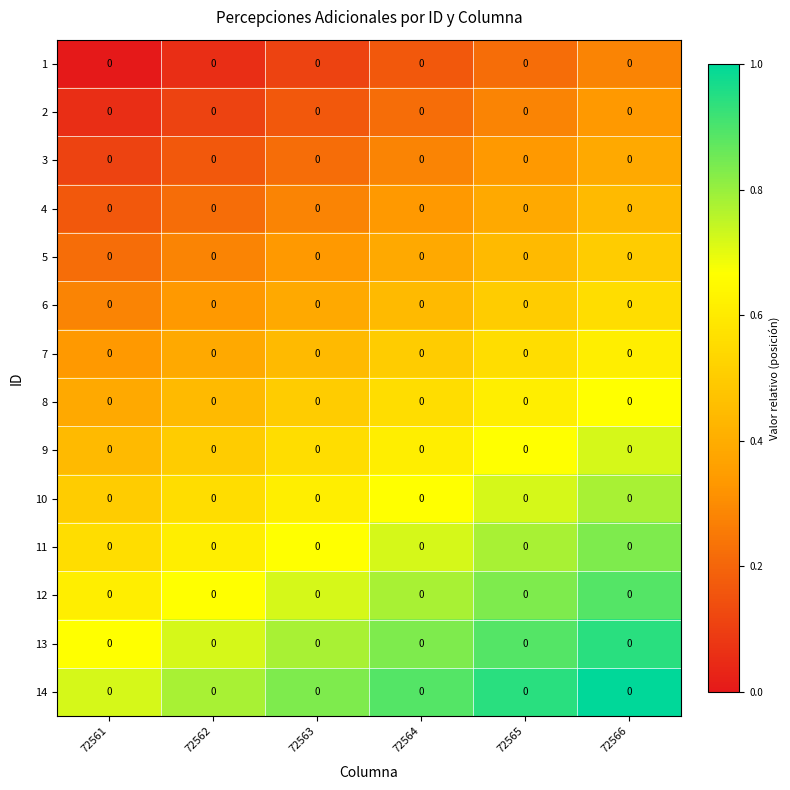

What is the approximate value of 9 at 72566?

0.7